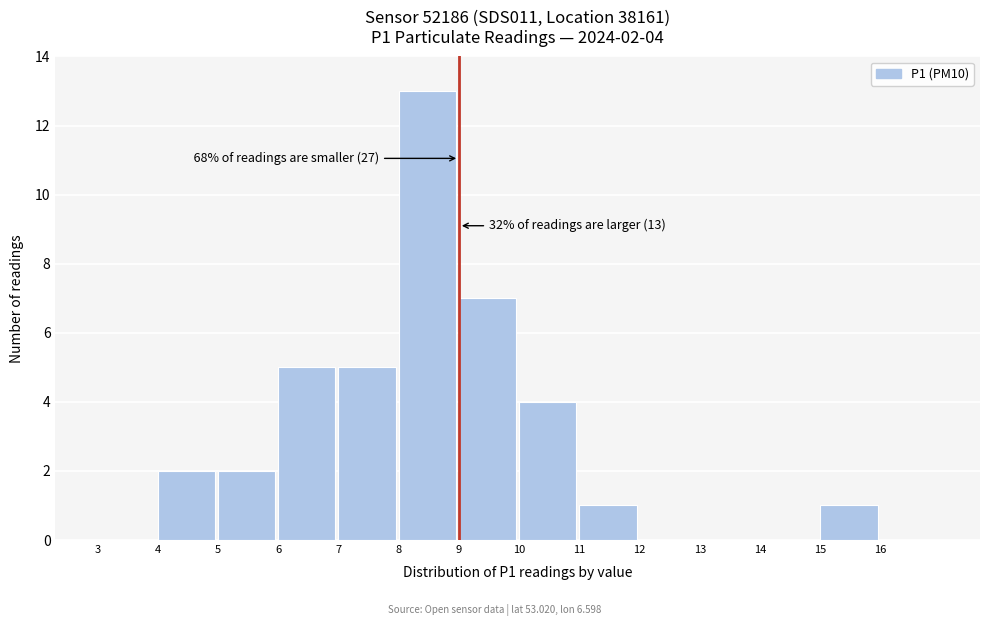

Which range on the x-axis has the tallest bar?

8 to 9